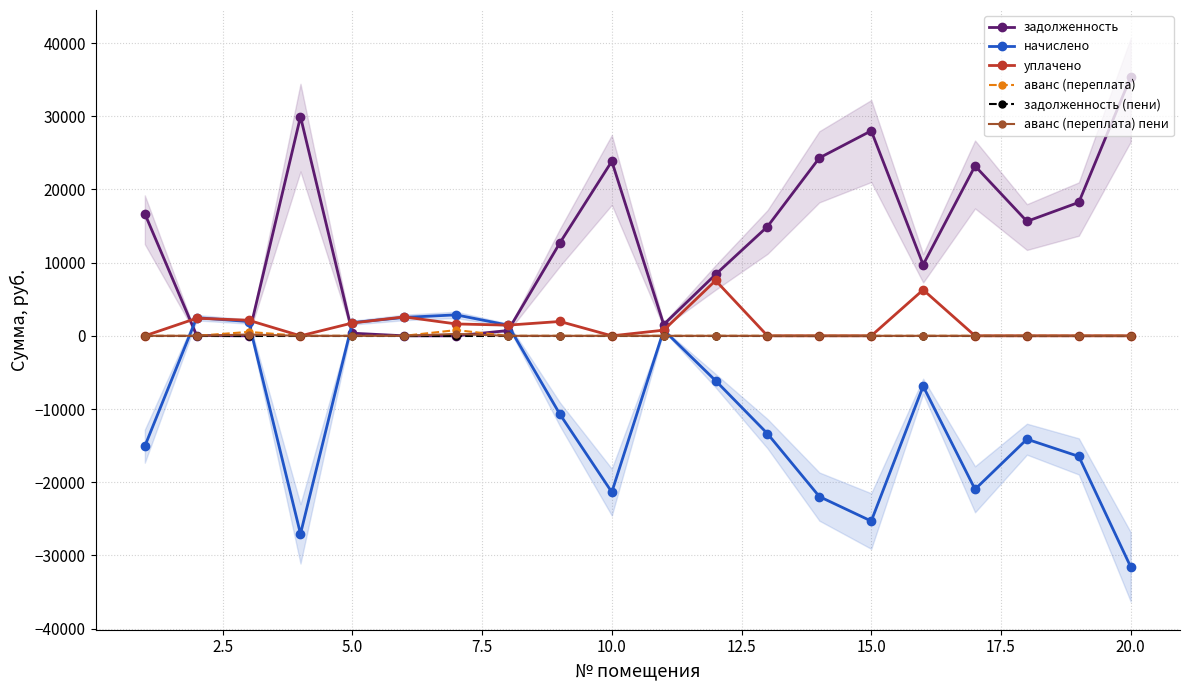

How many lines are shown in the chart?

6